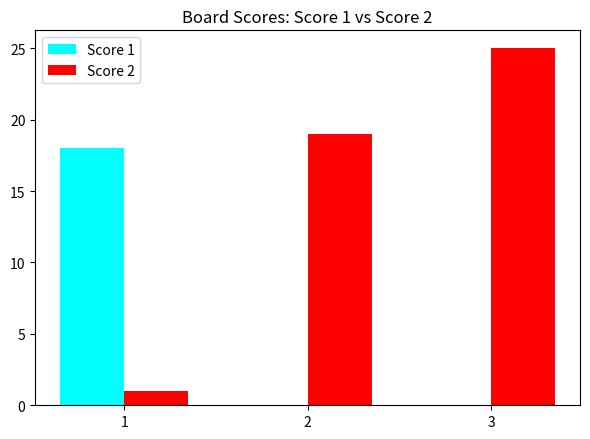

Reading right to left, extract all data points from this chart.

Score 1: 0	0	18
Score 2: 25	19	1